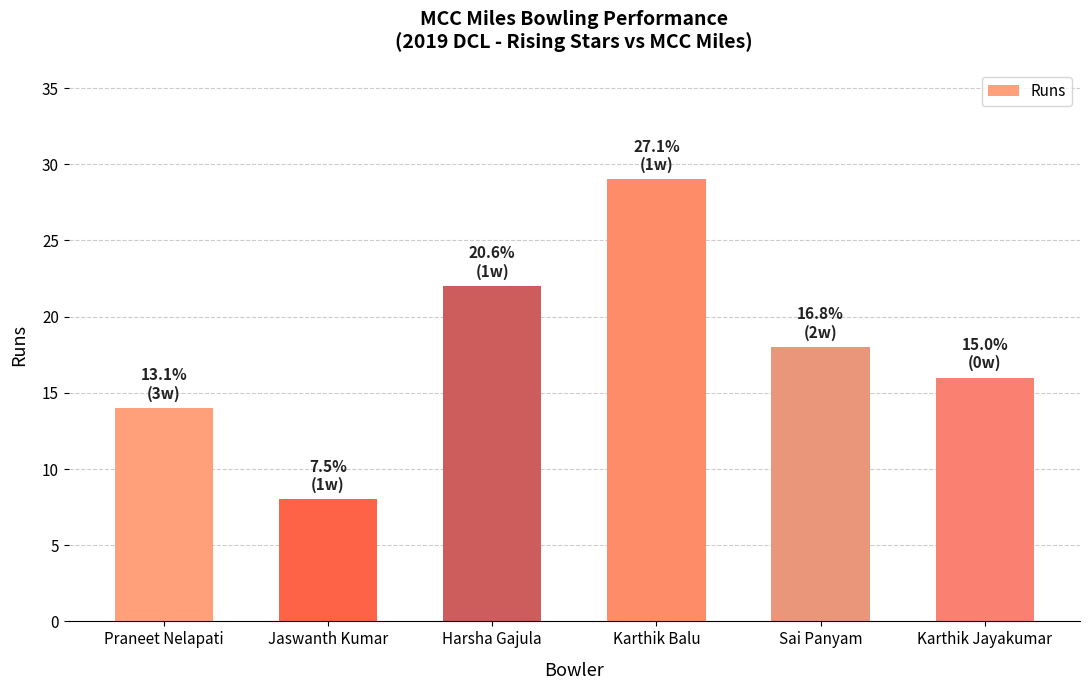

Which label corresponds to the smallest value in the chart?

Jaswanth Kumar